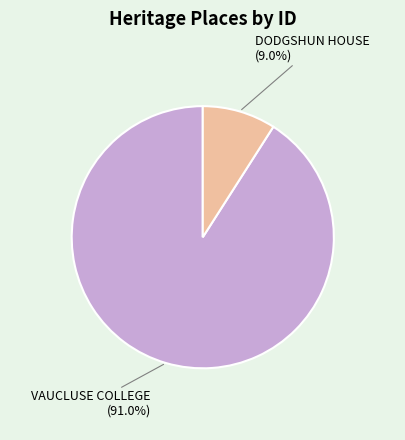

To the nearest percent, what percentage of the pie is VAUCLUSE COLLEGE?

91%